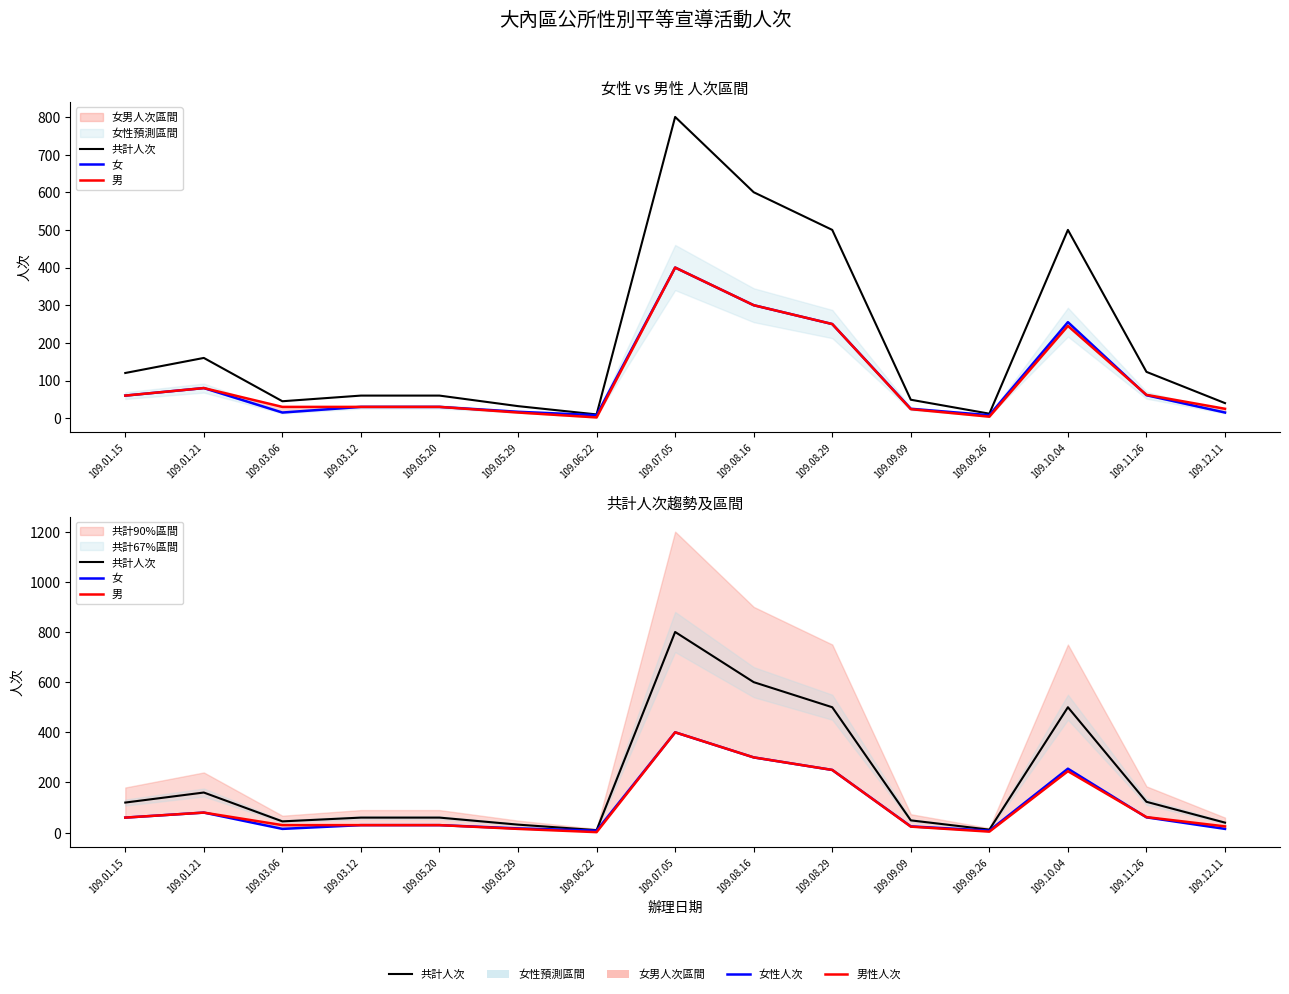

What position from the right is 109.06.22?

9